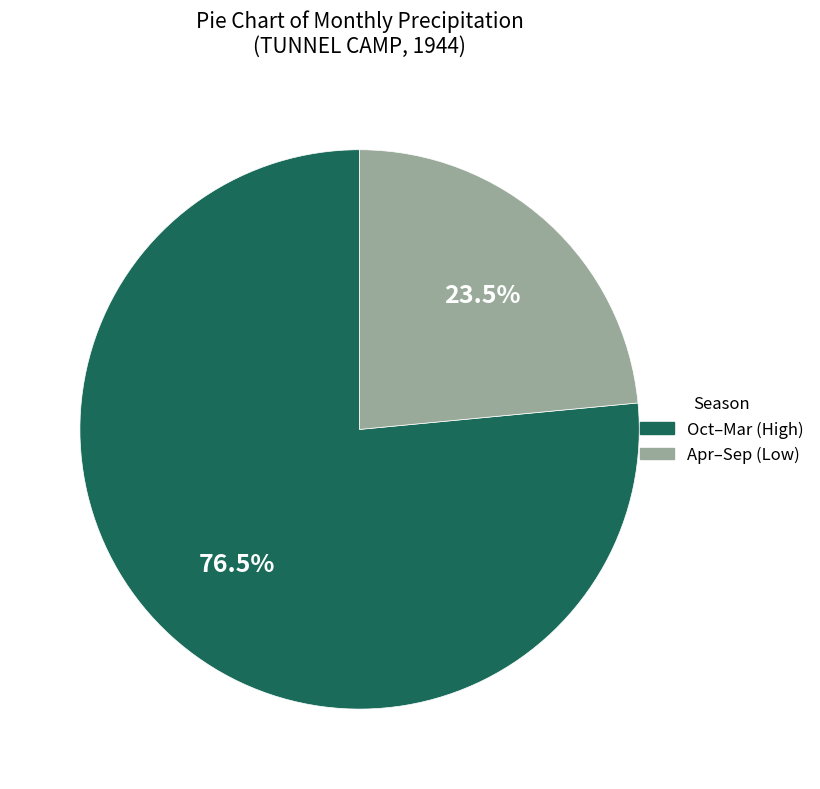

Is there any slice that represents more than half of the pie?

Yes